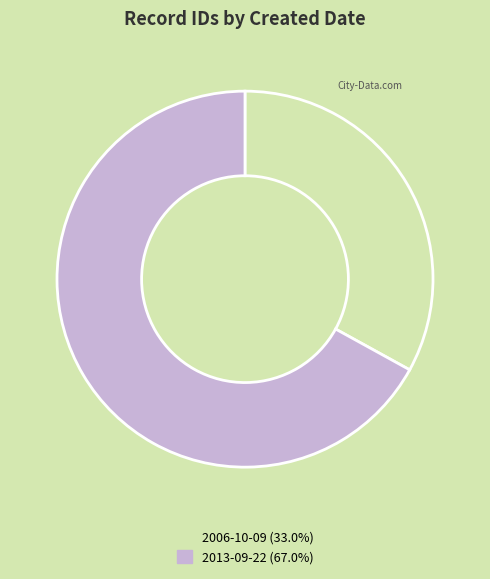

What is the ratio of the value at 2006-10-09 (33.0%) to the value at 2013-09-22 (67.0%)?

0.5